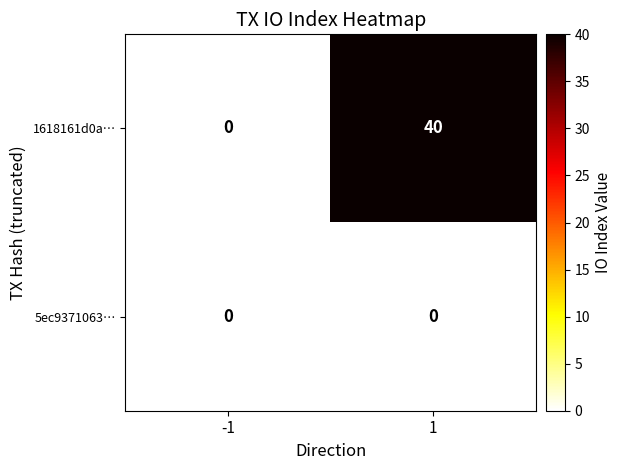

What is the spread (max minus min) of values at 1?

40